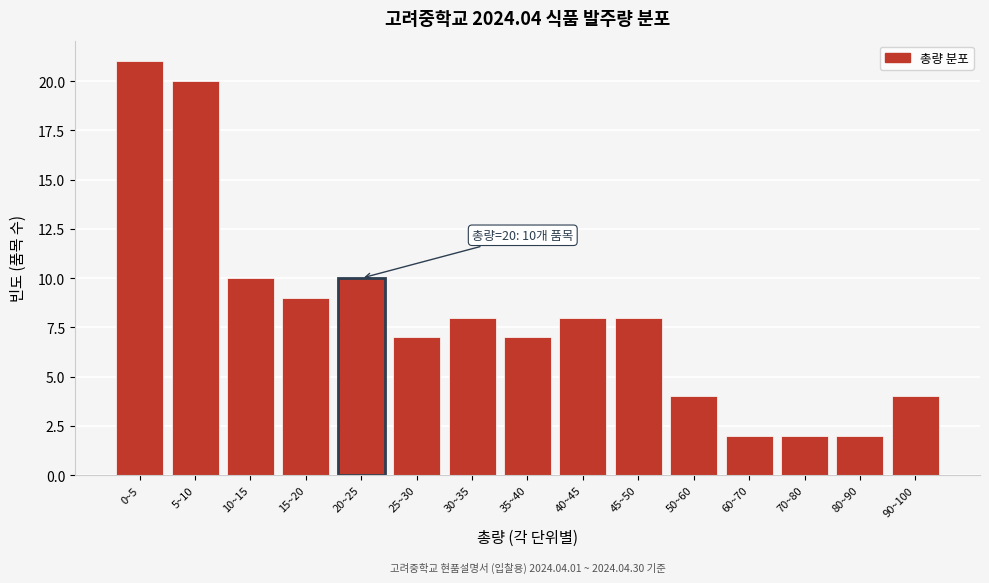

Reading left to right, extract all data points from this chart.

0~5=21	5~10=20	10~15=10	15~20=9	20~25=10	25~30=7	30~35=8	35~40=7	40~45=8	45~50=8	50~60=4	60~70=2	70~80=2	80~90=2	90~100=4